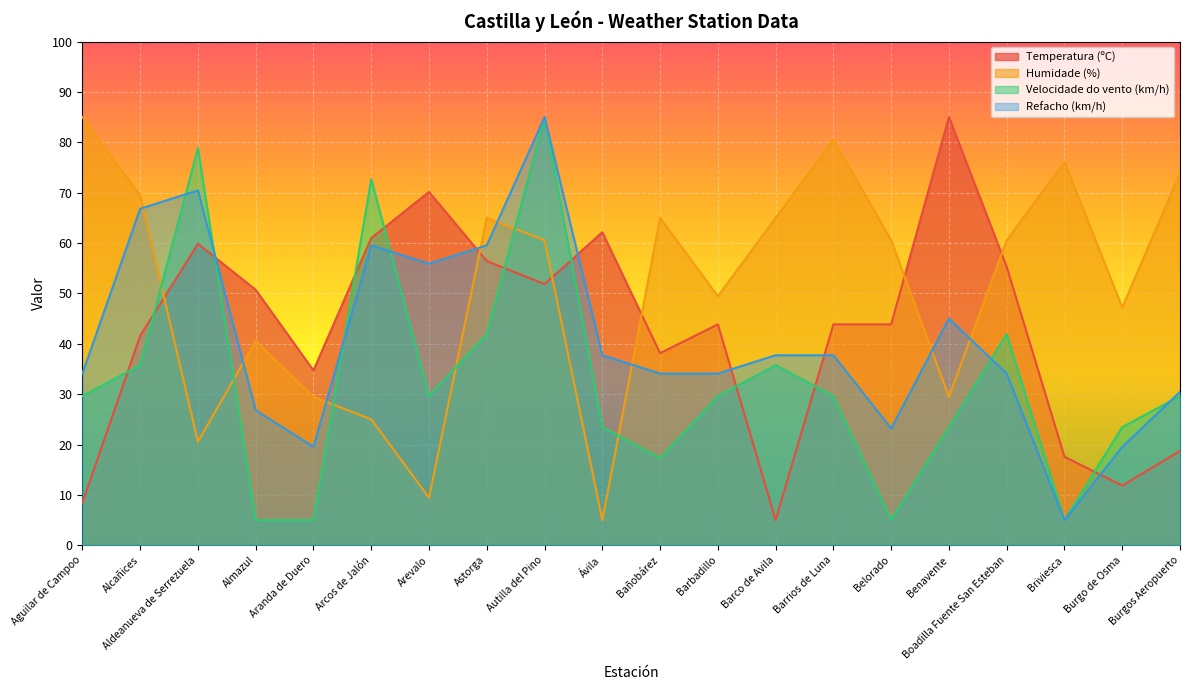

Which series has the largest range (max minus min)?

Temperatura (ºC)